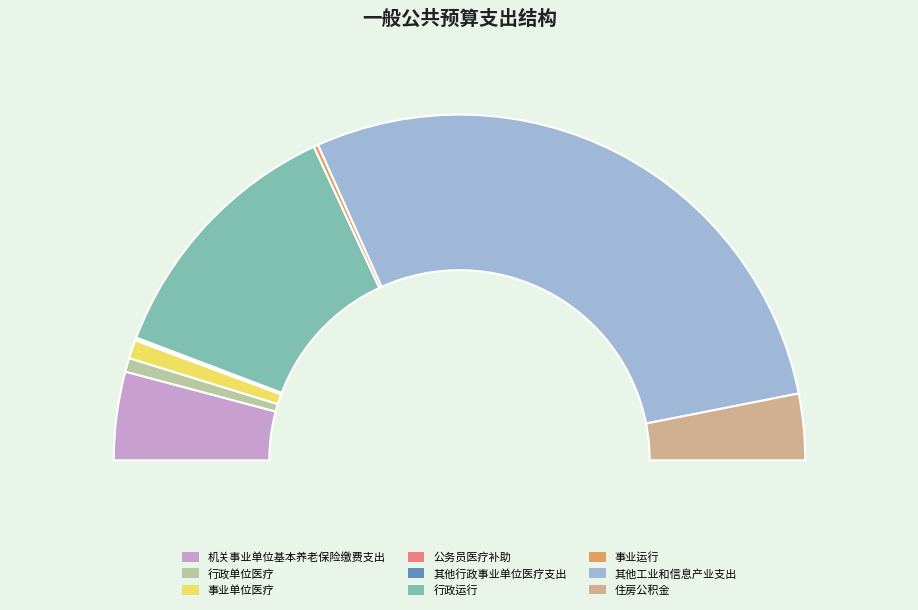

What is the largest slice in the pie chart?

其他工业和信息产业支出